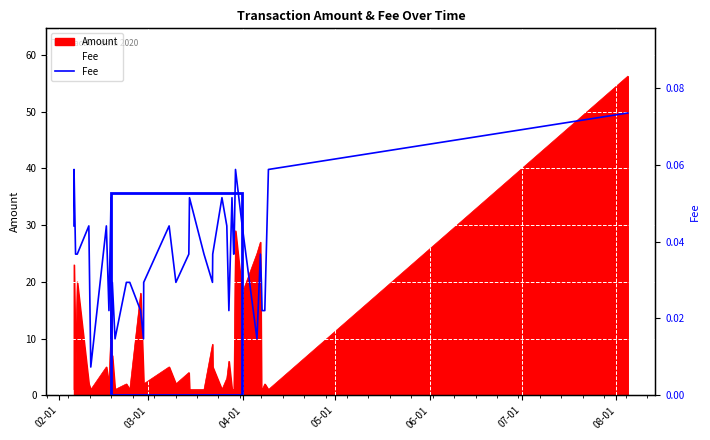

How many lines are shown in the chart?

1